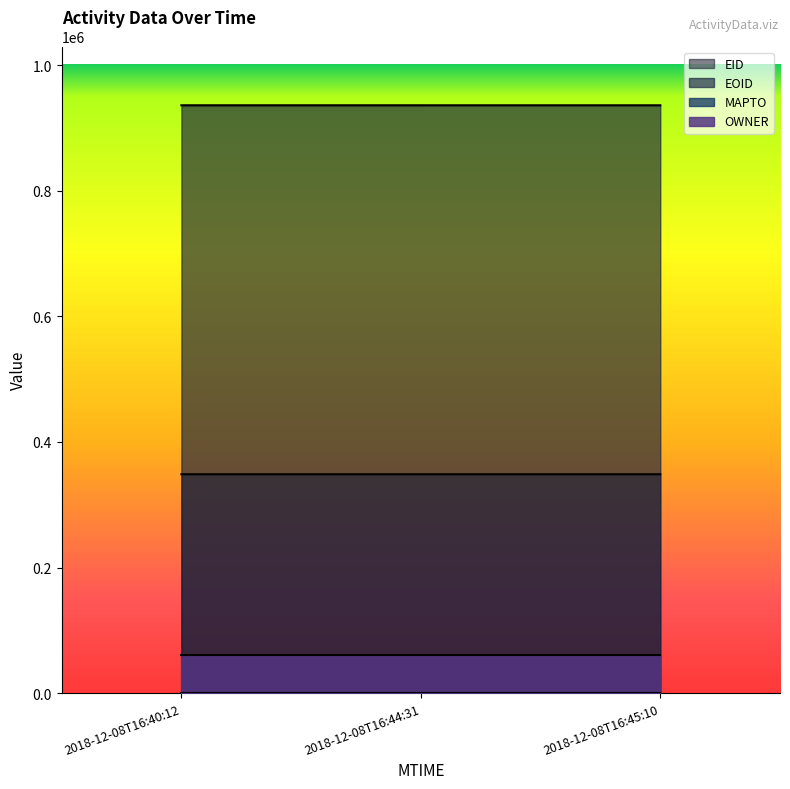

What is the maximum value for EOID?

935887